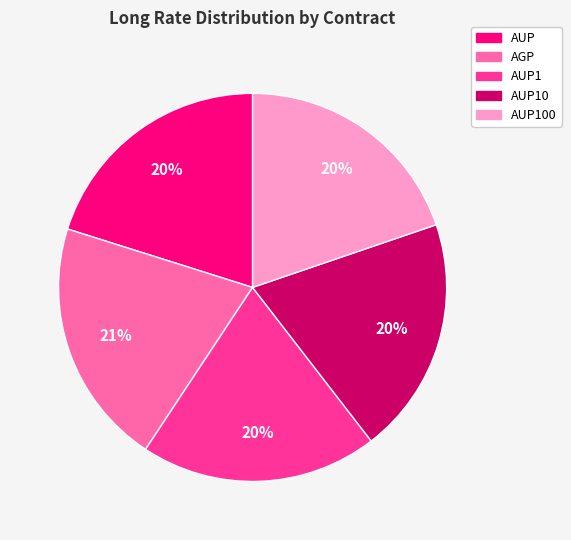

Is it true that AGP is 31% of the pie?

False